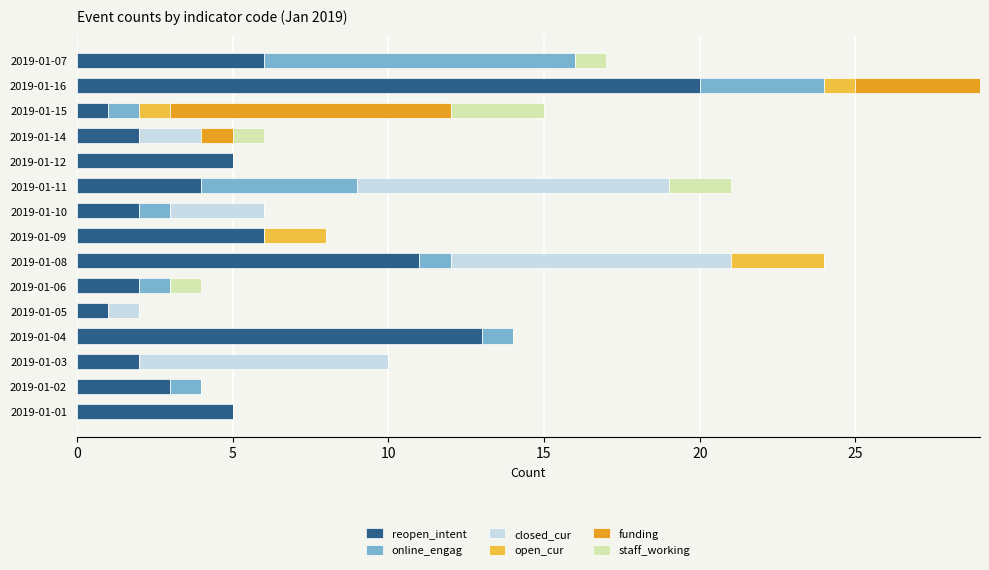

What is the total value across all series at 2019-01-08?

24